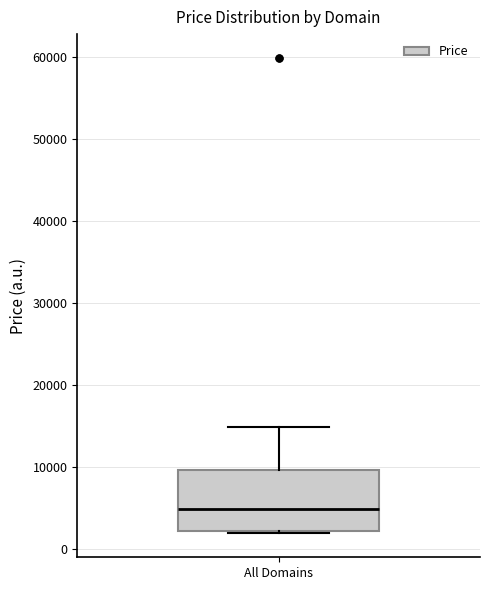

Transcribe this box plot: give where the median line is, the range the box spans, and where the two whiskers end, as read against the y-axis. The values are not printed on the chart, so give them approximately, as read against the axis.

median 5000, box 2000 to 10000, whiskers 2000 to 15000